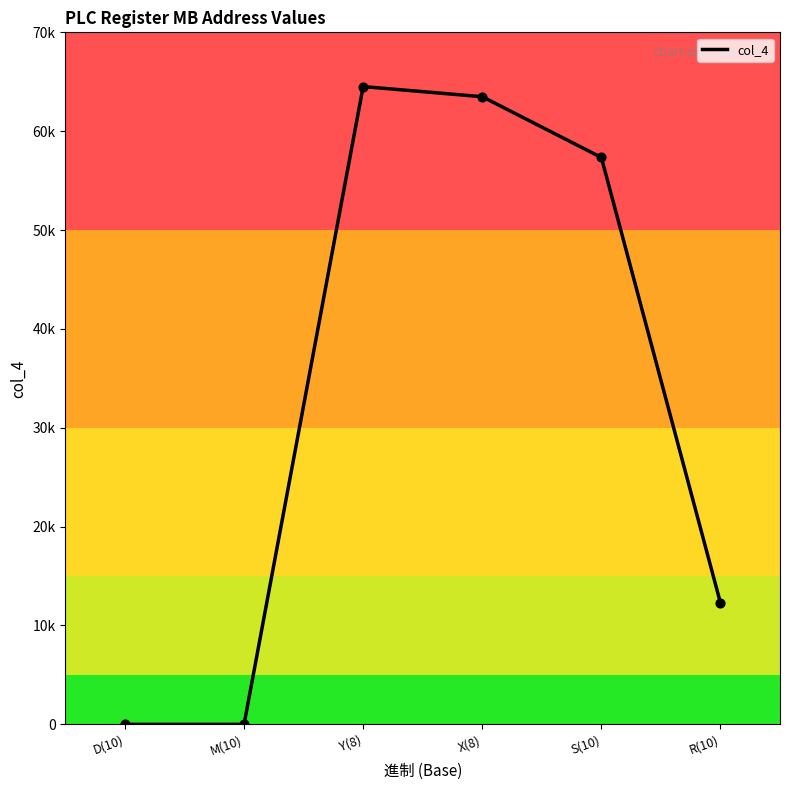

What is the ratio of the value at Y(8) to the value at R(10)?

5.2